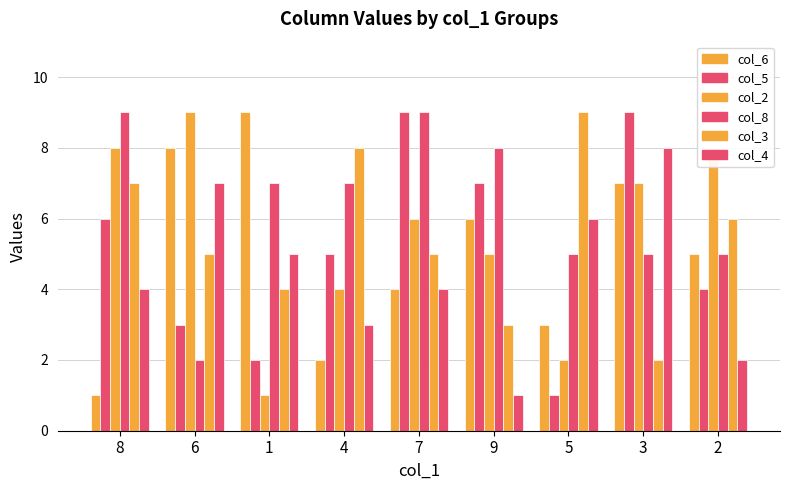

How many col_5 values are between 3 and 7?

5